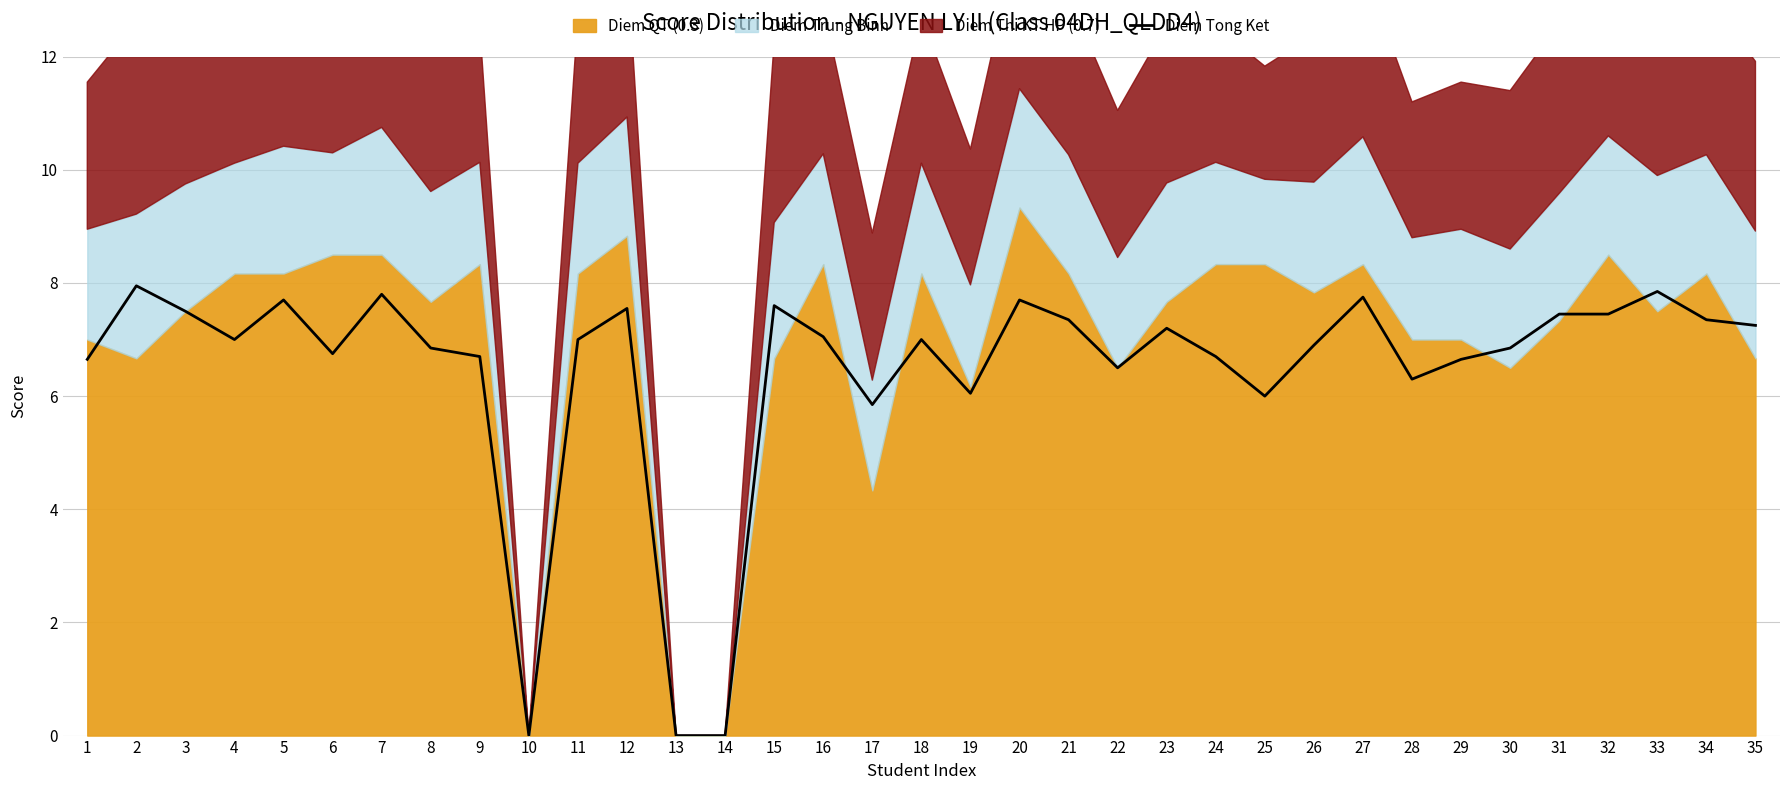

Where is the first local maximum?

2